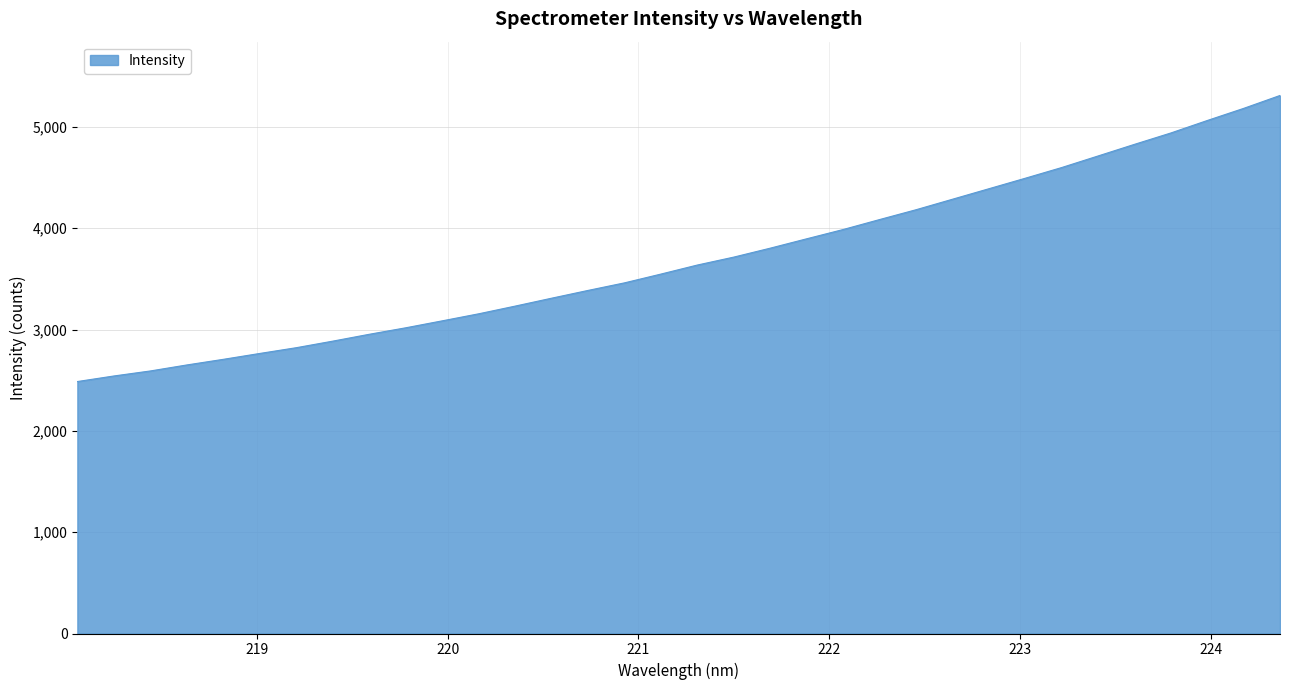

True or false: the data has more than 1 interior local peaks.

False